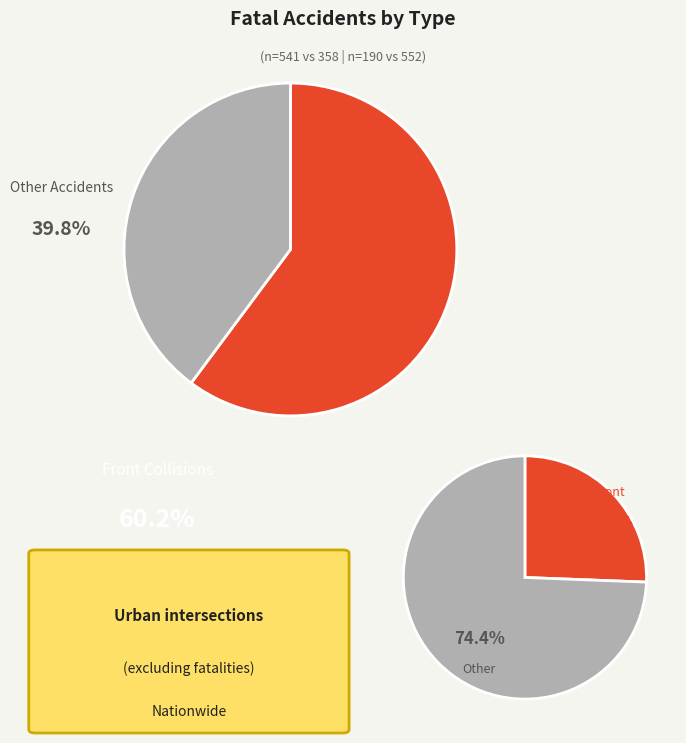

Does 5 represent more than half of the total?

No